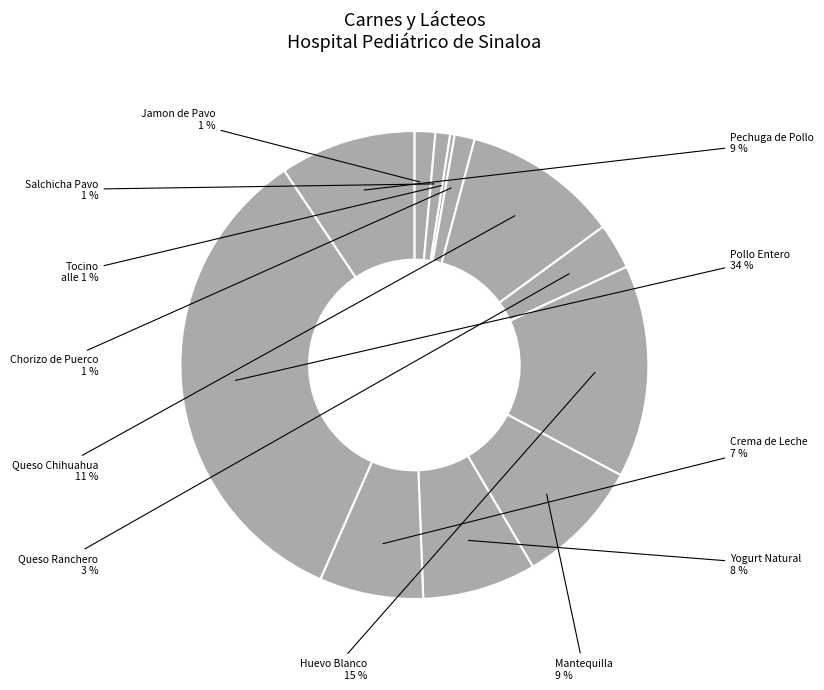

Rank the categories by value from highest to lowest.

POLLO ENTERO CONGELADO, HUEVO BLANCO EN CARTERA, QUESO CHIHUAHUA, PECHUGA DE POLLO SIN HUESO, MANTEQUILLA BARRA, YOGURT NATURAL, CREMA DE LECHE, QUESO RANCHERO, JAMON DE PAVO, CHORIZO DE PUERCO, SALCHICHA PAVO, TOCINO